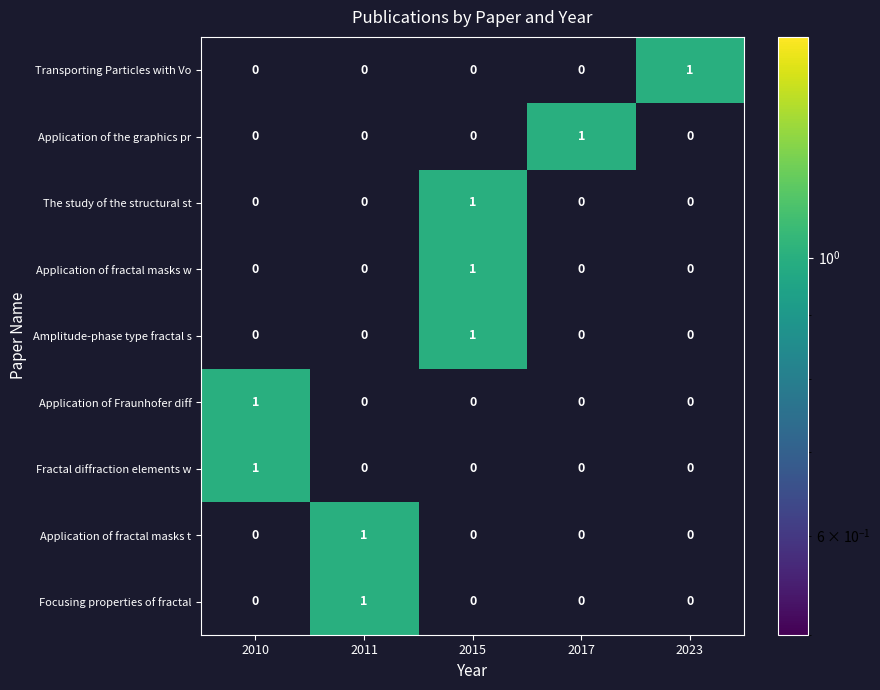

At how many categories does at least one series exceed 0?

5